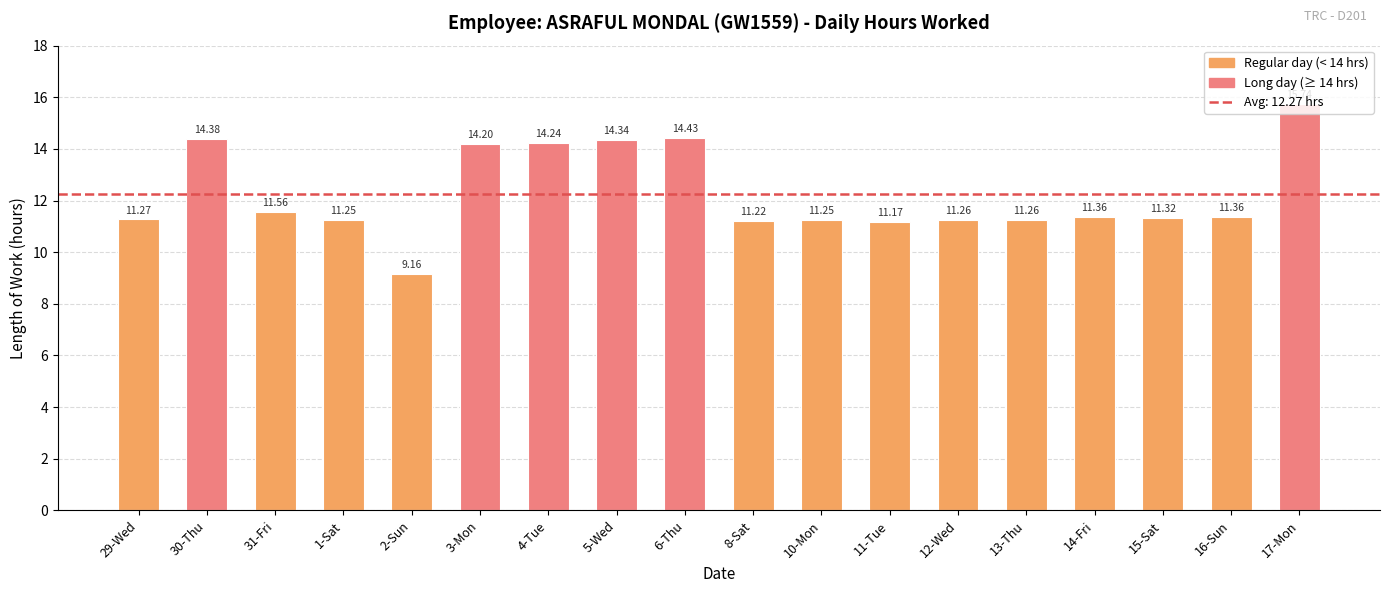

Does the chart contain stacked bars?

No